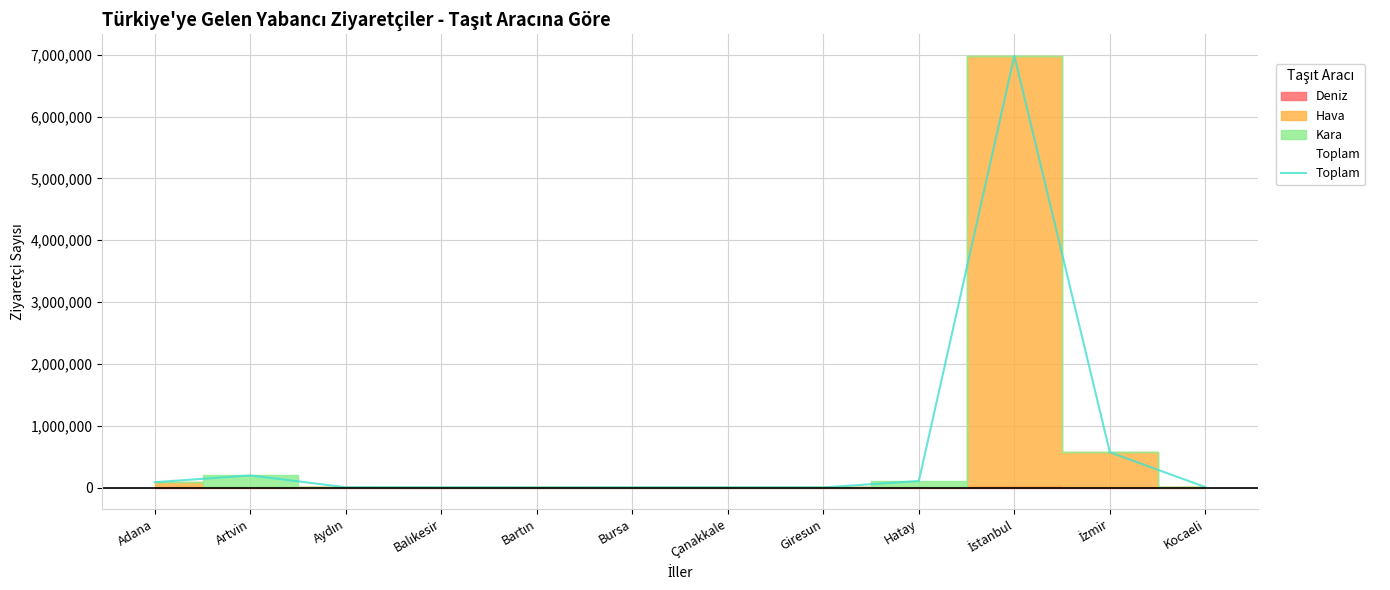

How many values are below 6444?

6